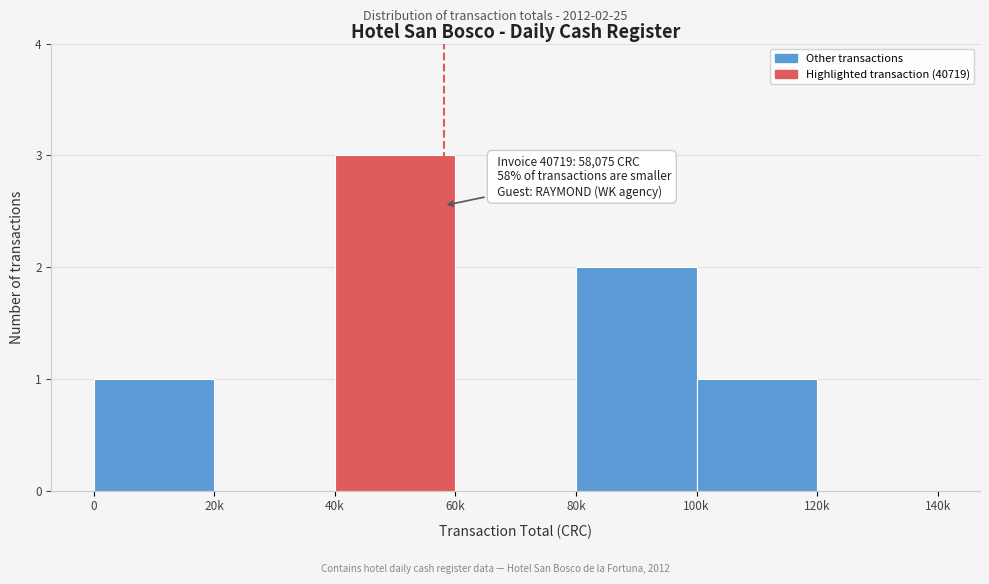

Reading left to right, what are all the values shown in this chart?

0=1	20k=0	40k=3	60k=0	80k=2	100k=1	120k=0